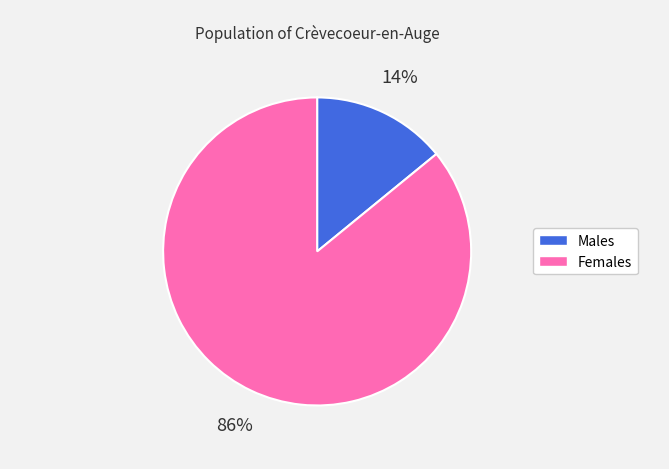

Does any single category account for the majority?

Yes